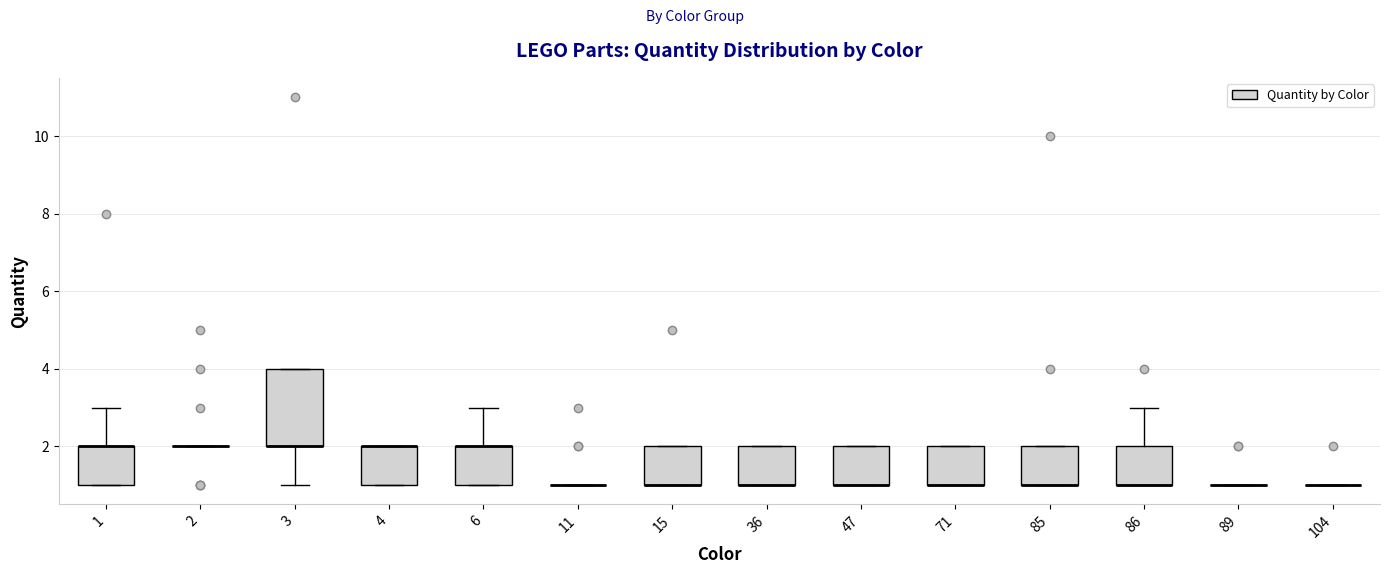

Reading left to right, transcribe this box plot: for each box, give where its median line is, the range the box spans, and where its two whiskers end, as read against the y-axis. The values are not printed on the chart, so give them approximately, as read against the axis.

1: median 2 (drawn on the box's upper edge), box 1 to 2, whiskers 1 to 3
2: box collapsed to a line at 2, whiskers 2 to 2
3: median 2 (drawn on the box's lower edge), box 2 to 4, whiskers 1 to 4
4: median 2 (drawn on the box's upper edge), box 1 to 2, whiskers 1 to 2
6: median 2 (drawn on the box's upper edge), box 1 to 2, whiskers 1 to 3
11: box collapsed to a line at 1, whiskers 1 to 1
15: median 1 (drawn on the box's lower edge), box 1 to 2, whiskers 1 to 2
36: median 1 (drawn on the box's lower edge), box 1 to 2, whiskers 1 to 2
47: median 1 (drawn on the box's lower edge), box 1 to 2, whiskers 1 to 2
71: median 1 (drawn on the box's lower edge), box 1 to 2, whiskers 1 to 2
85: median 1 (drawn on the box's lower edge), box 1 to 2, whiskers 1 to 2
86: median 1 (drawn on the box's lower edge), box 1 to 2, whiskers 1 to 3
89: box collapsed to a line at 1, whiskers 1 to 1
104: box collapsed to a line at 1, whiskers 1 to 1